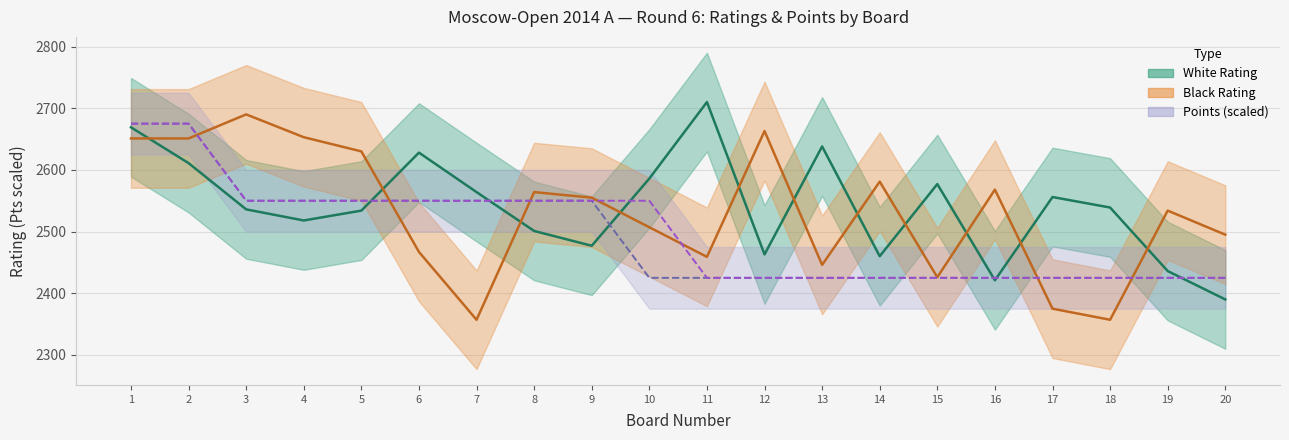

Which series has the largest total across all categories?

White Rating